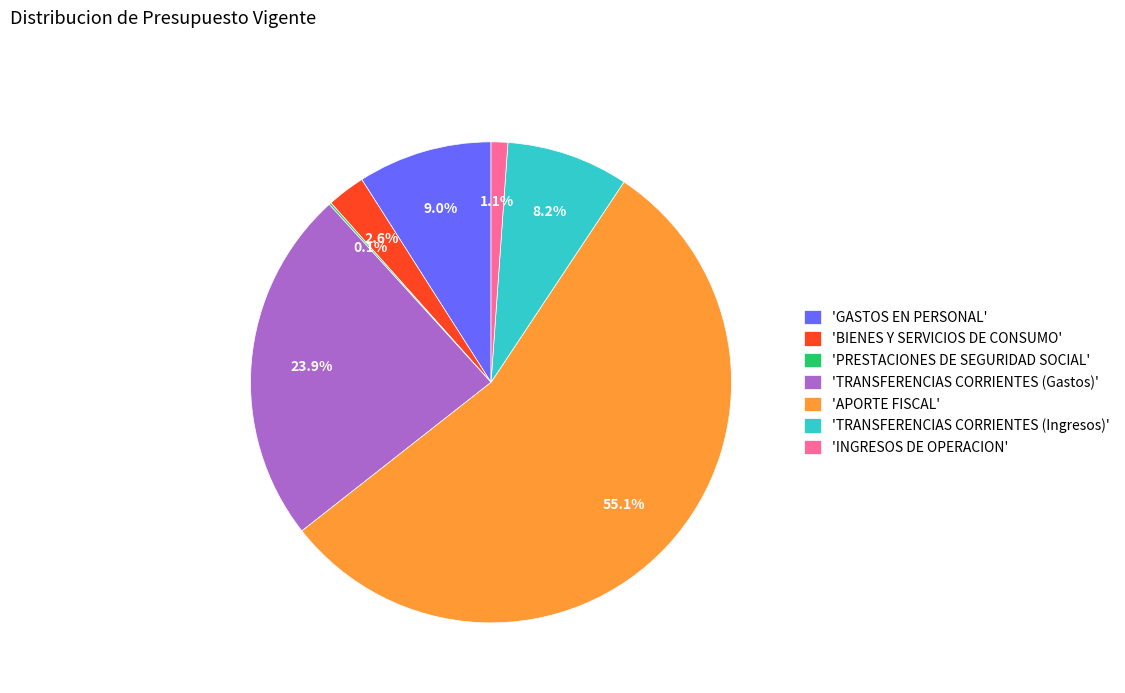

What is the majority slice?

'APORTE FISCAL'